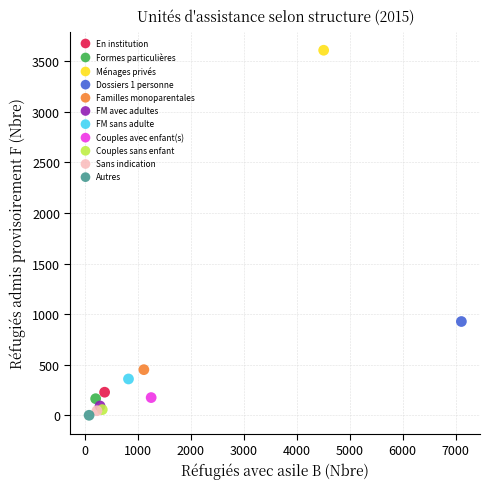

Which series contains the lowest Y value?

Autres